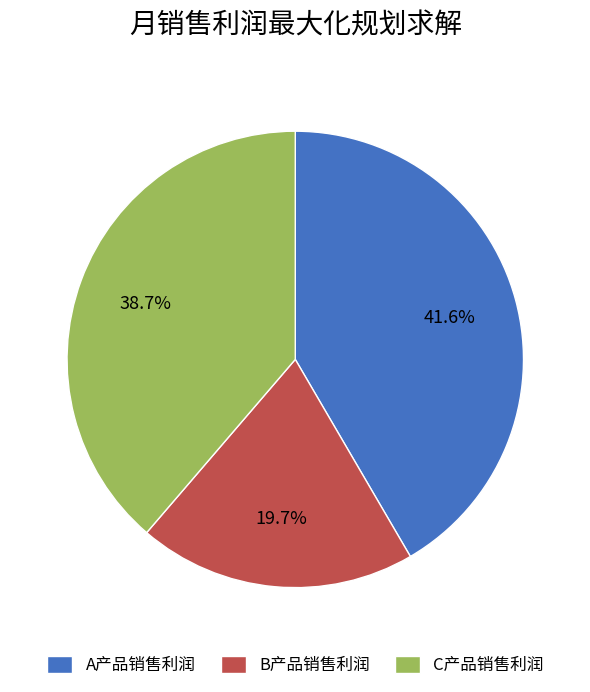

Count the number of slices in the pie.

3